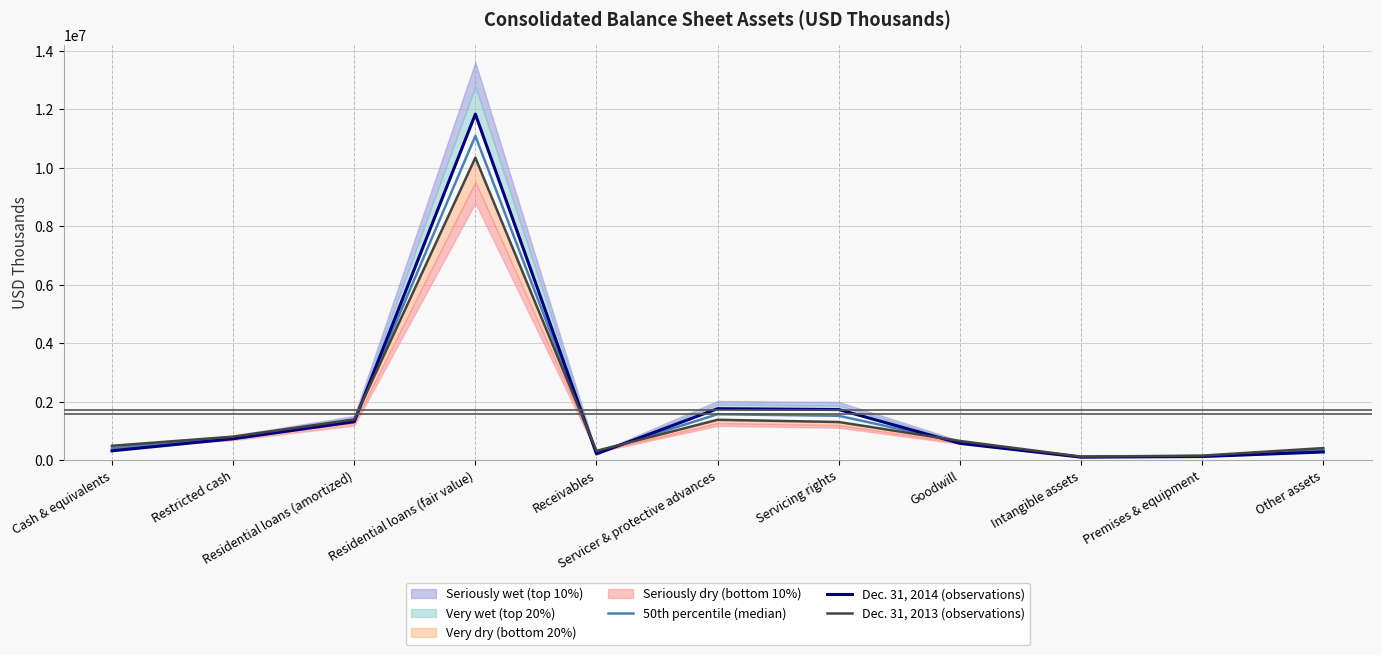

List the labels in order of Dec. 31, 2014 (observations) value, smallest first.

Intangible assets, Premises & equipment, Receivables, Other assets, Cash & equivalents, Goodwill, Restricted cash, Residential loans (amortized), Servicing rights, Servicer & protective advances, Residential loans (fair value)